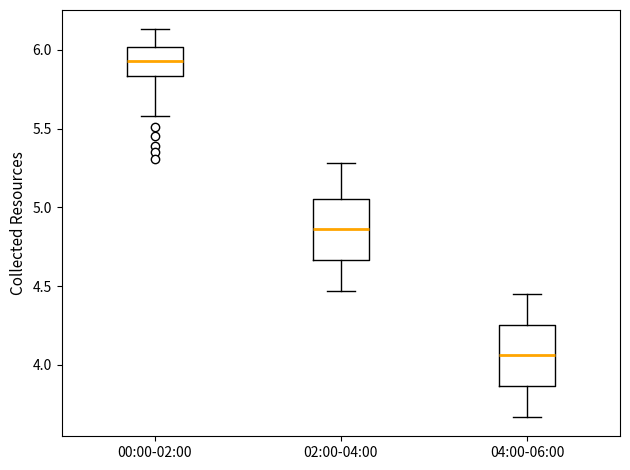

Reading left to right, read every box against the y-axis: the position of its median line, the range the box covers, and the ends of its whiskers. The values are not printed on the chart, so give them approximately, as read against the axis.

00:00-02:00: median 5.95, box 5.85 to 6.00, whiskers 5.60 to 6.15
02:00-04:00: median 4.85, box 4.65 to 5.05, whiskers 4.45 to 5.30
04:00-06:00: median 4.05, box 3.85 to 4.25, whiskers 3.65 to 4.45